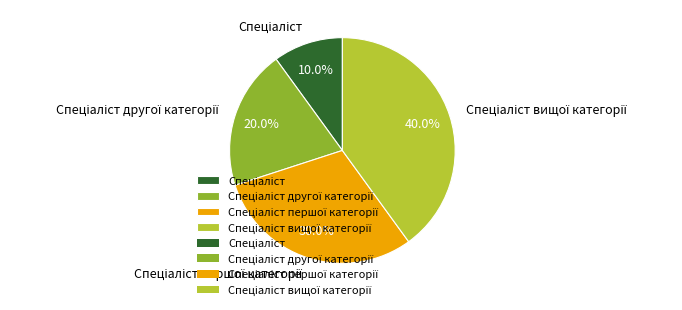

Is there any slice that represents more than half of the pie?

No